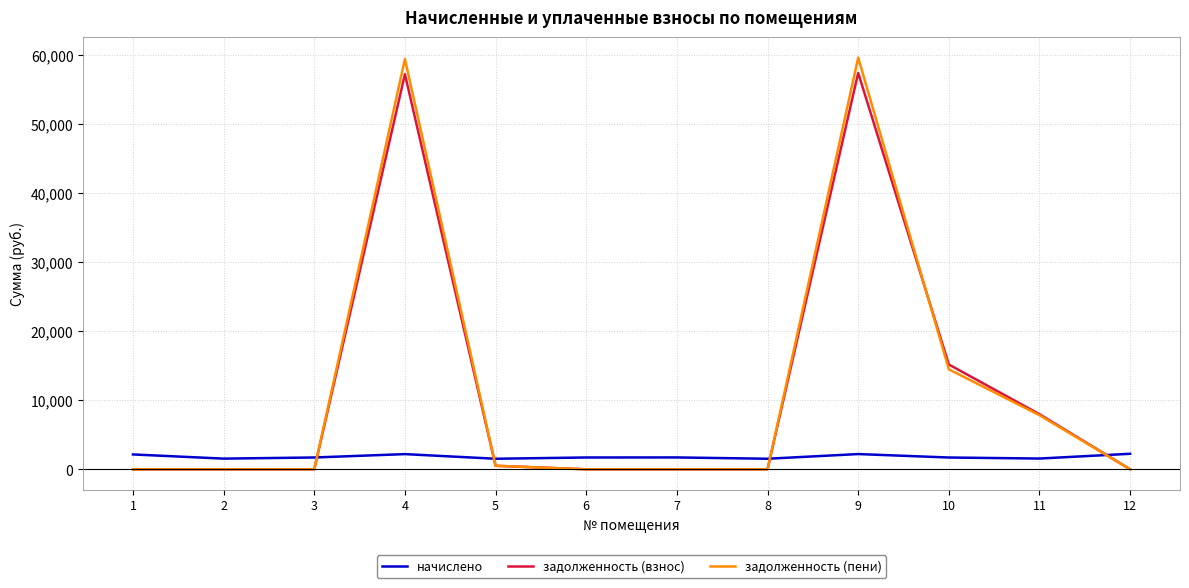

What are all the series names shown in the legend?

начислено, задолженность (взнос), задолженность (пени)